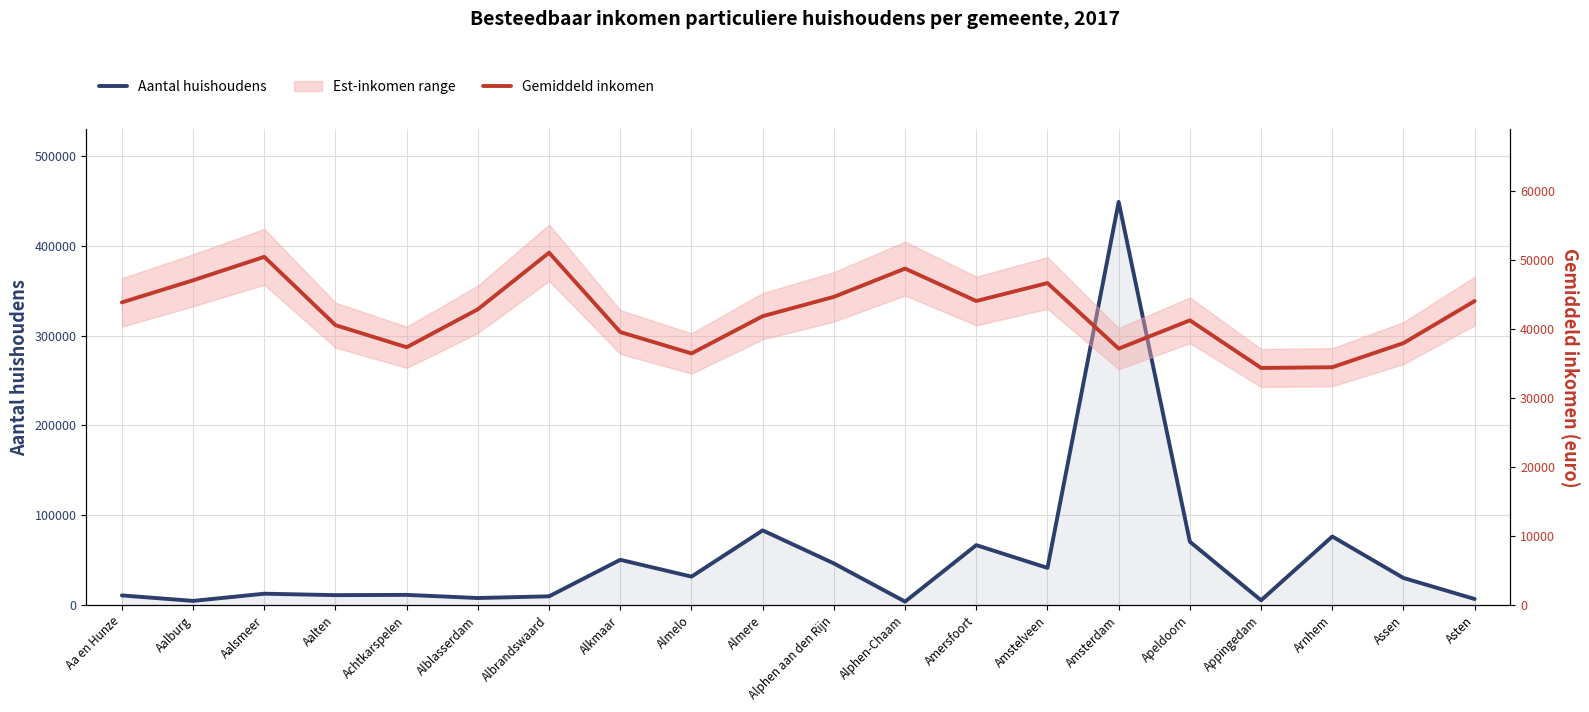

At which category is the sum across all series the highest?

Amsterdam